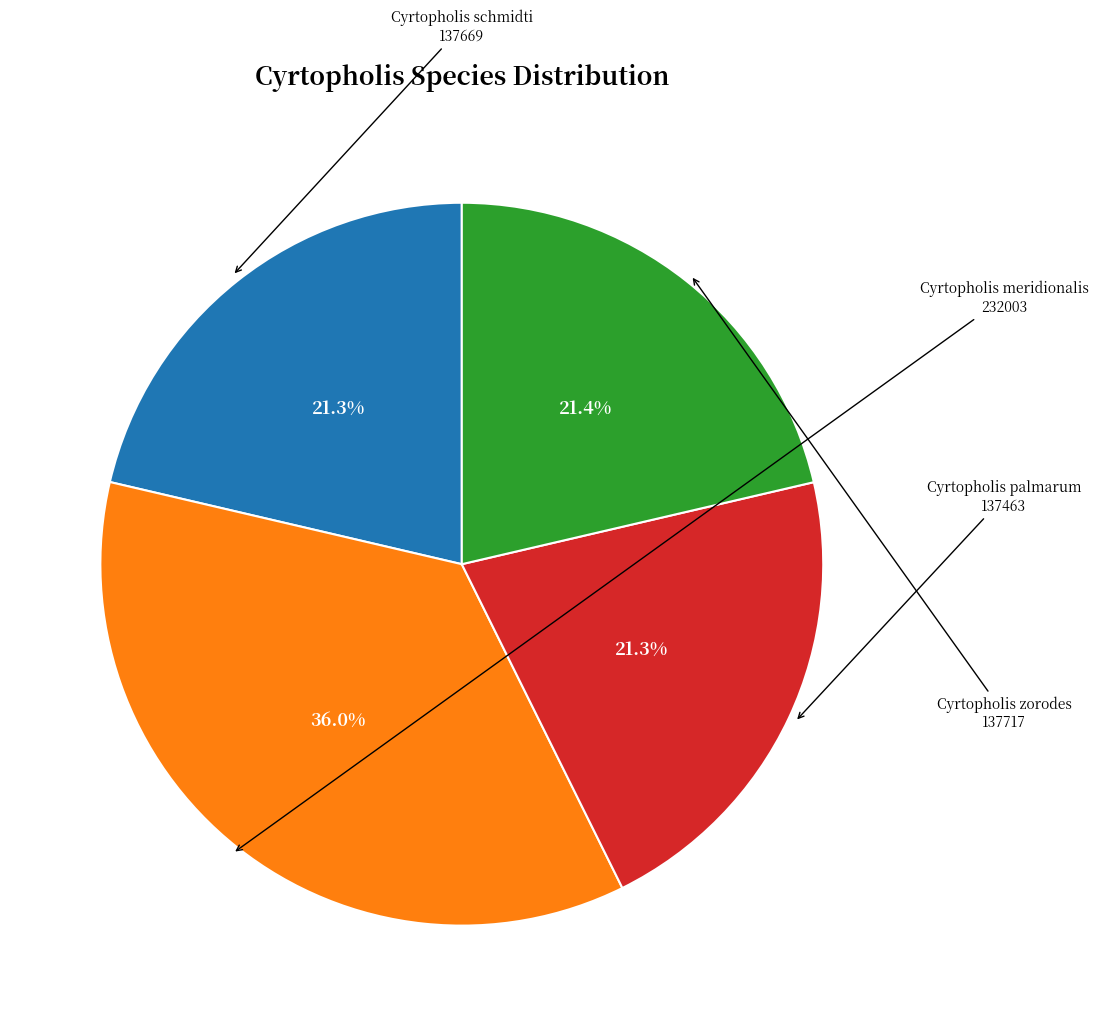

Is there any slice that represents more than half of the pie?

No